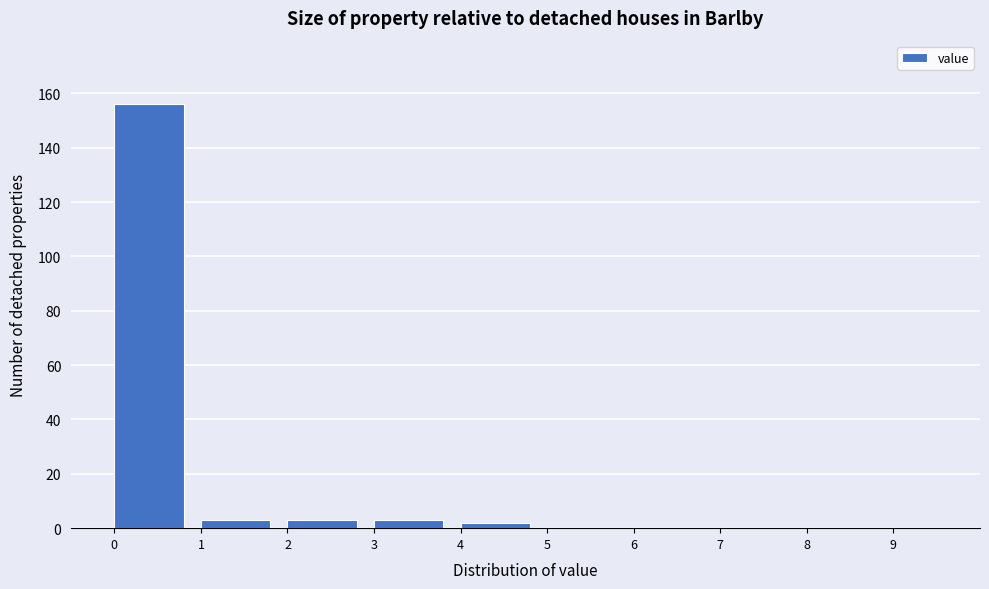

How tall is the bar that spans 2 to 3 on the x-axis? The values are not printed on the chart, so give them approximately, as read against the axis.

4